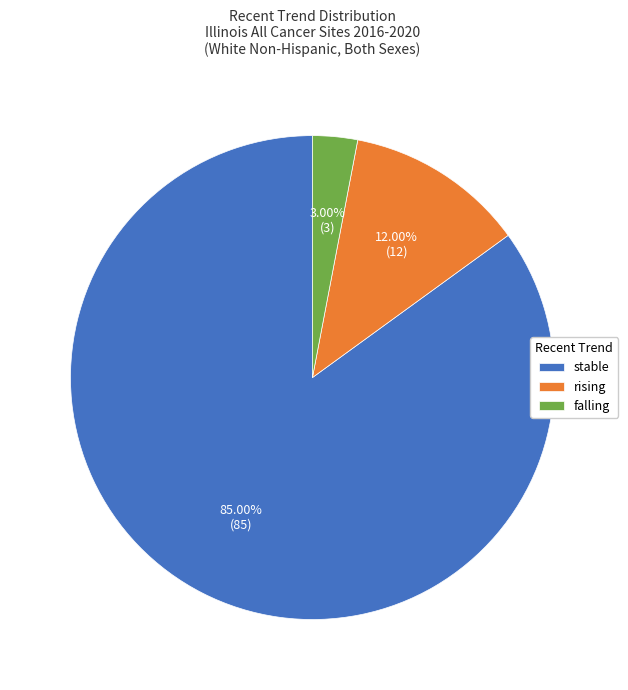

Is there a majority slice in this chart?

Yes